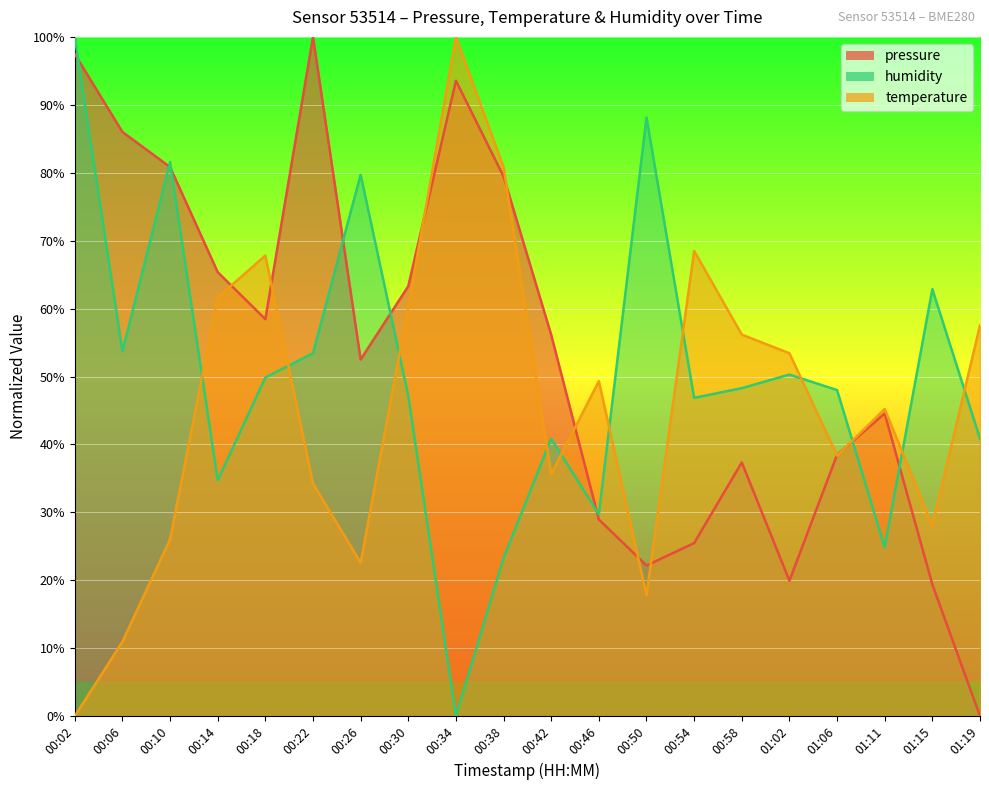

Rank the series by their average value, from lowest to highest.

temperature, humidity, pressure